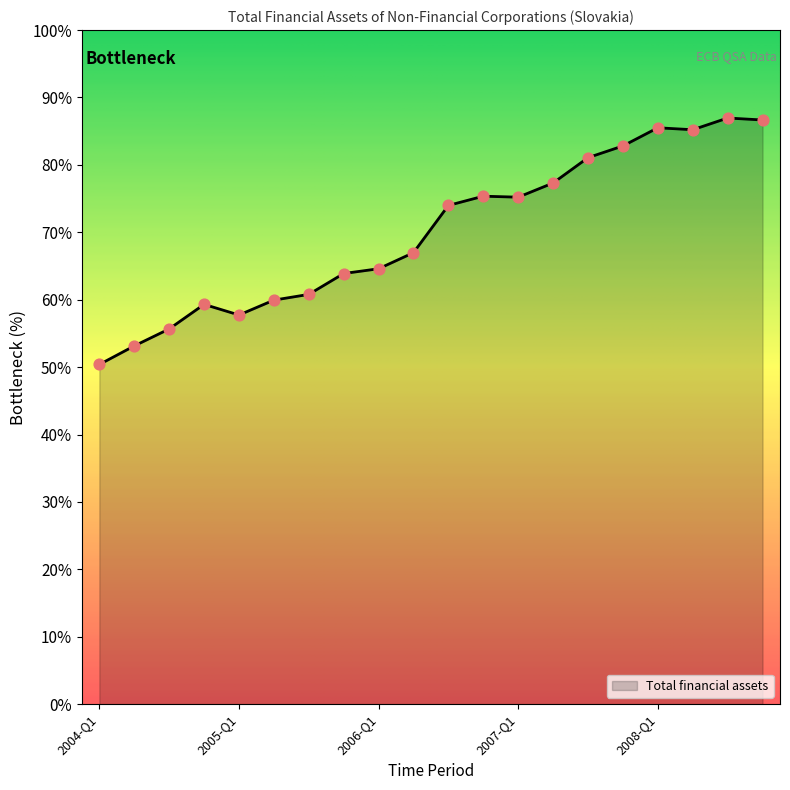

What is the smallest value displayed?

50.4